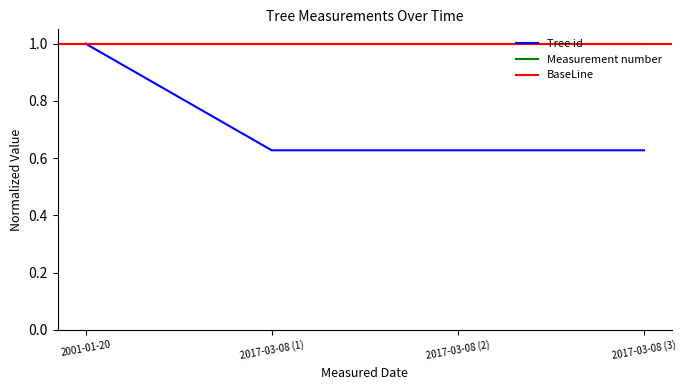

What is the label of the 1st point from the left?

2001-01-20